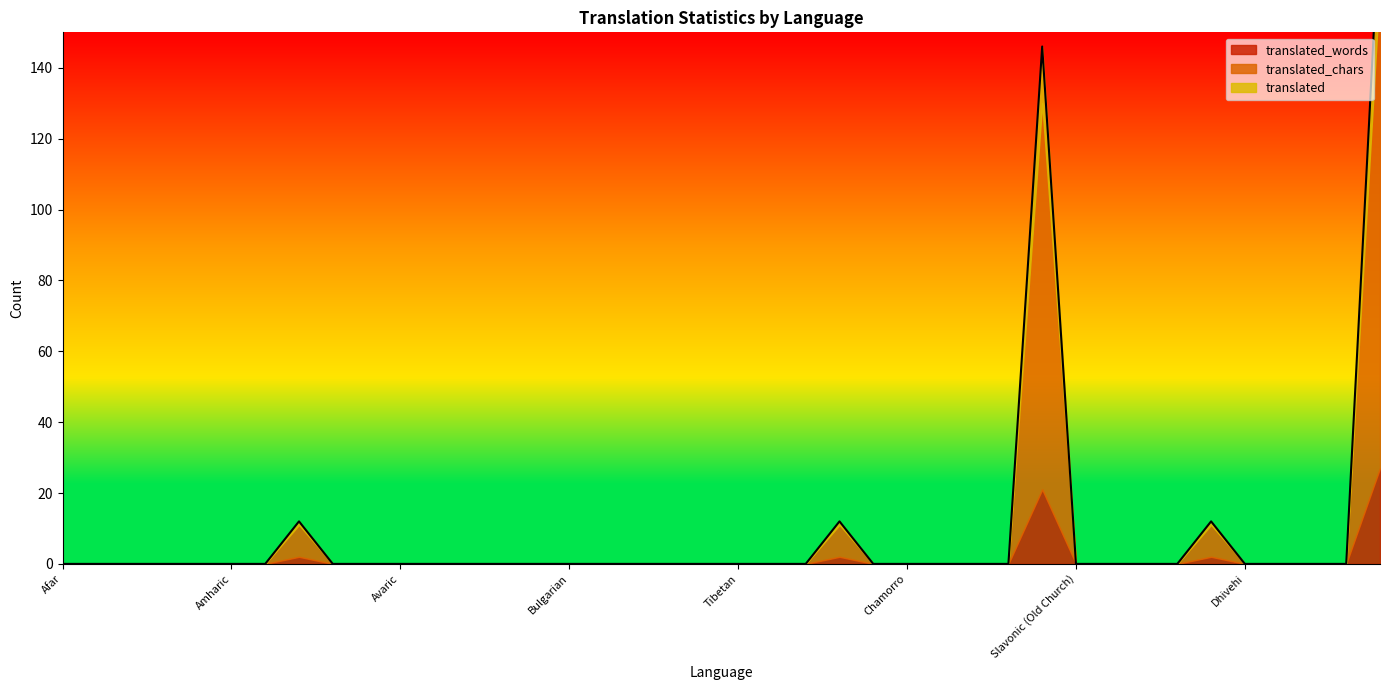

True or false: translated and translated_words intersect in this chart.

False